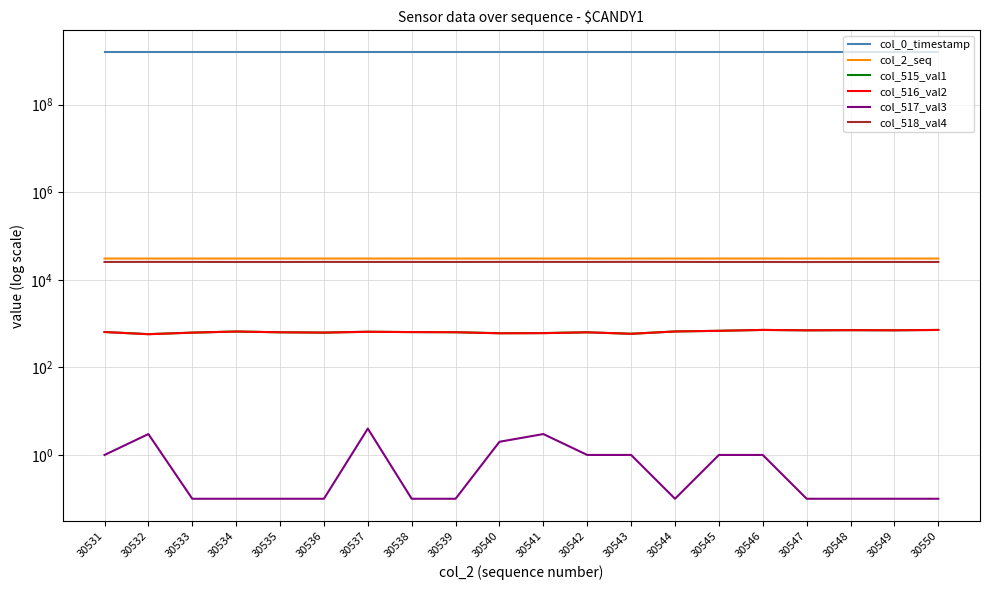

Which series has the largest total across all categories?

col_0_timestamp